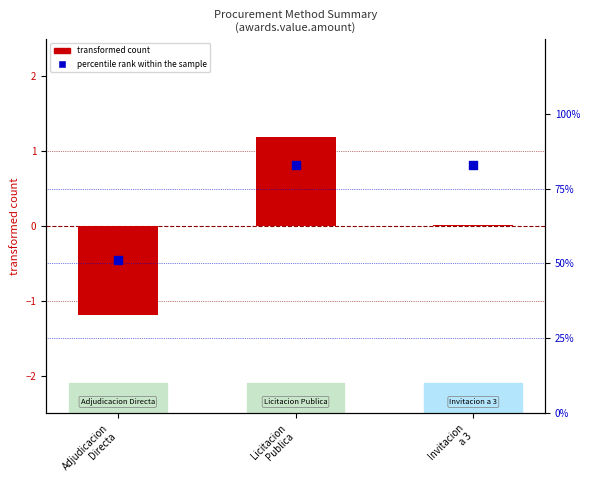

At which category is the sum across all series the highest?

Licitacion
Publica